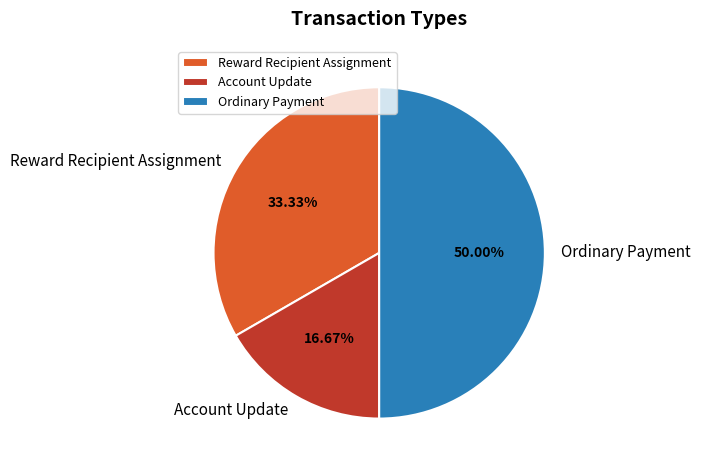

Which slice is the smallest?

Account Update